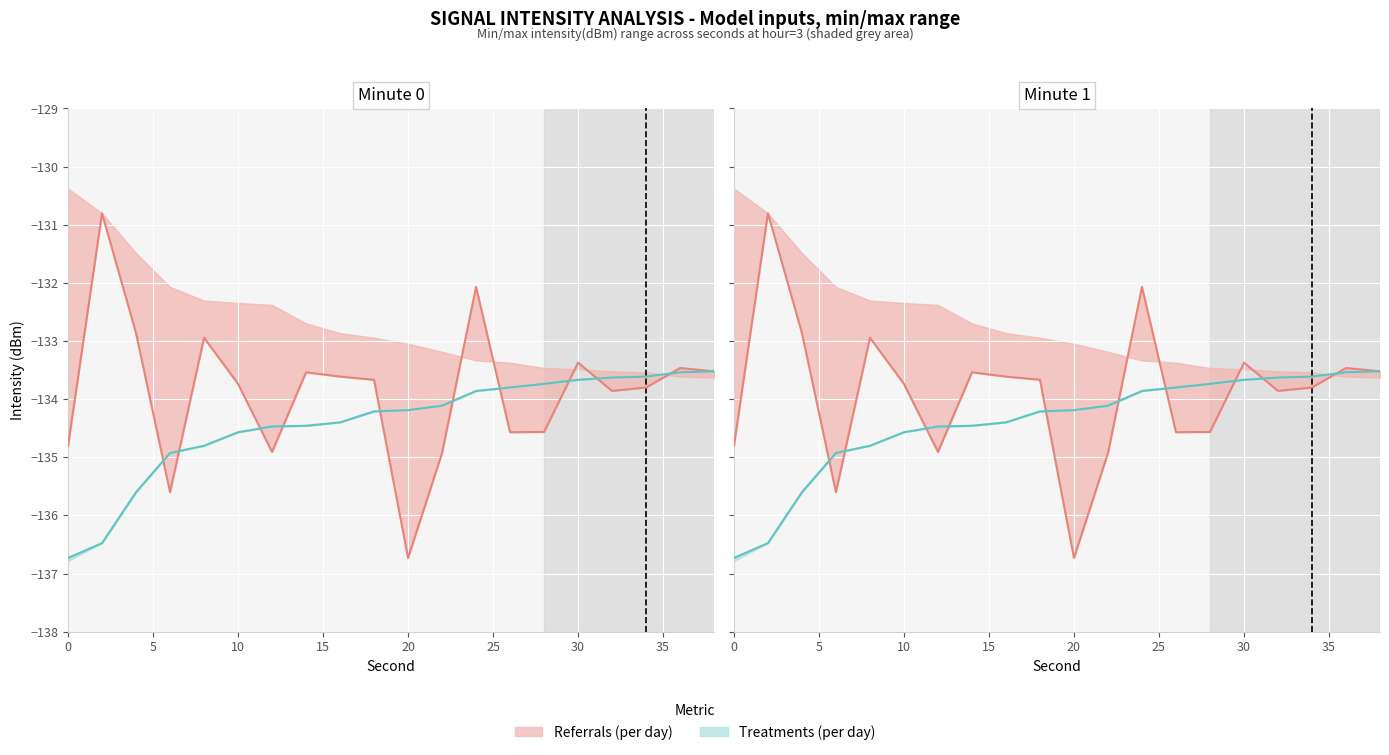

How many values in the intensity_max series exceed -134?

8